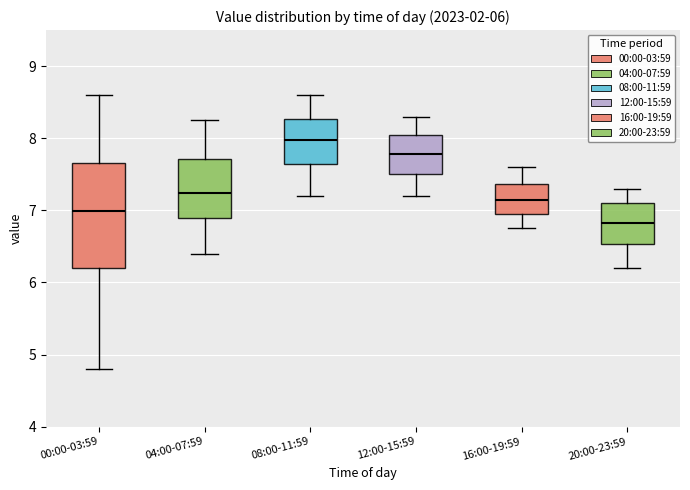

Which box's median line is the highest?

08:00-11:59